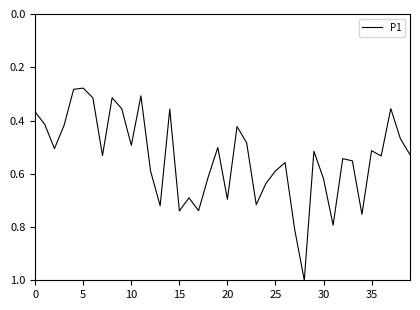

What is the greatest value displayed?

1.0